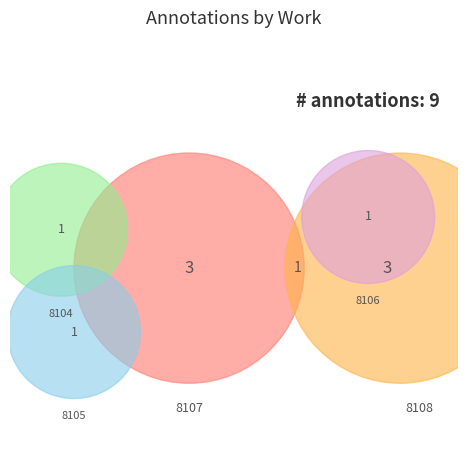

Is there a majority slice in this chart?

No